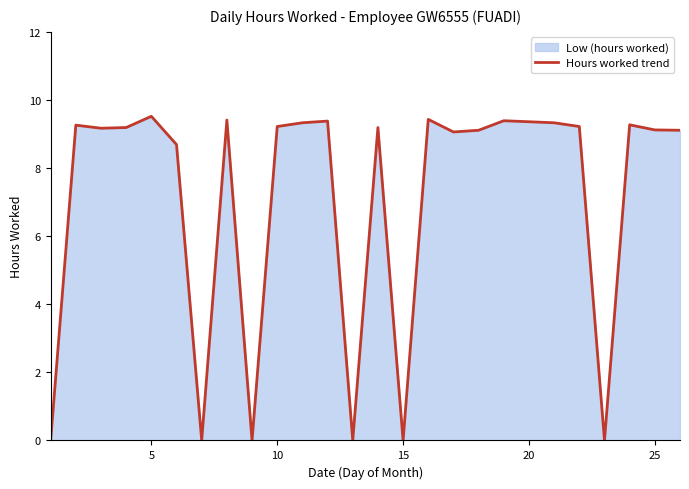

Reading left to right, list all the values displayed in this chart.

0.0	9.3	9.2	9.2	9.5	8.7	0.0	9.4	0.0	9.2	9.3	9.4	0.0	9.2	0.0	9.4	9.1	9.1	9.4	9.3	9.2	0.0	9.3	9.1	9.1